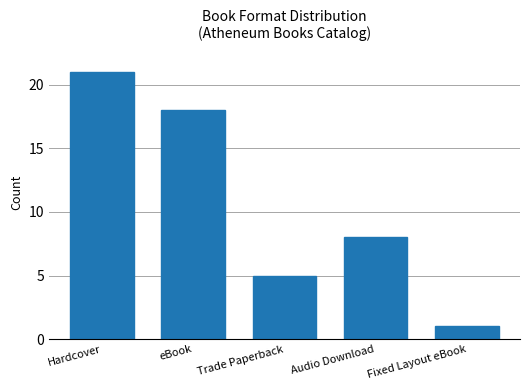

List the labels in order of value, smallest first.

Fixed Layout eBook, Trade Paperback, Audio Download, eBook, Hardcover